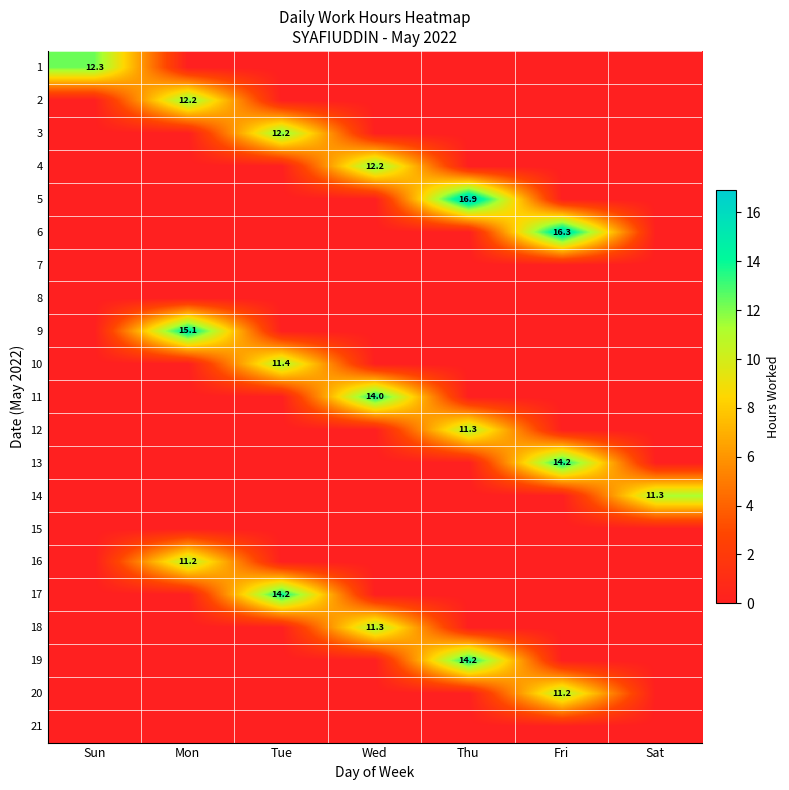

What is the average value of the 4 series?

1.7